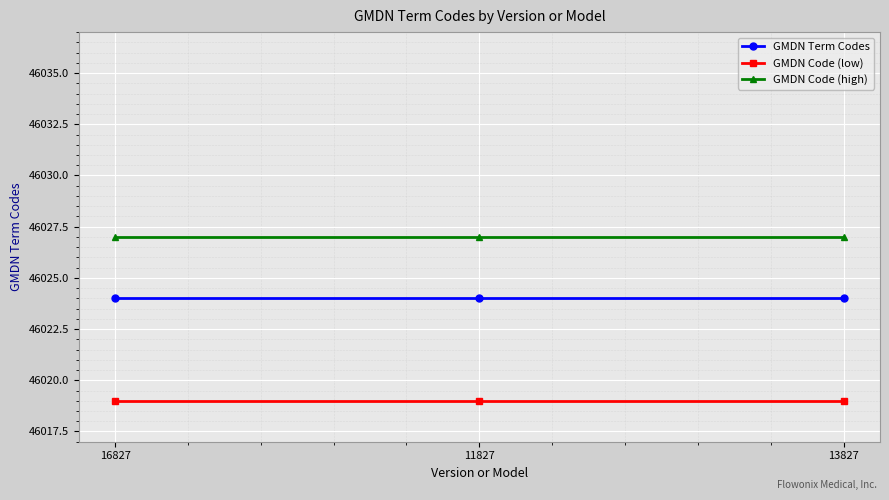

What is the spread (max minus min) of values at 16827?

8